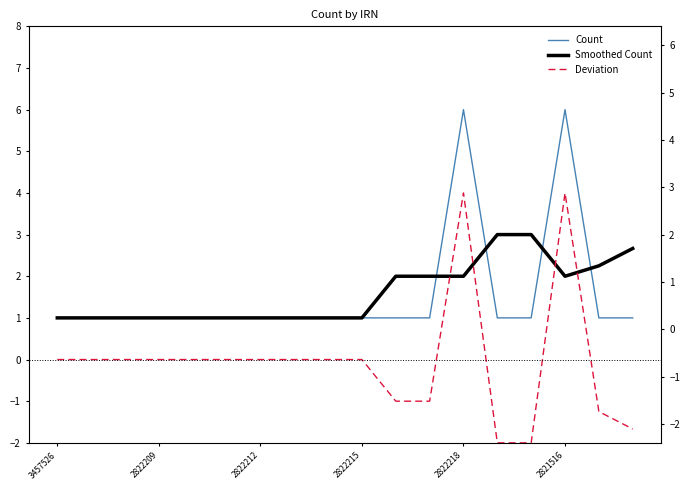

Which series has the largest range (max minus min)?

Deviation